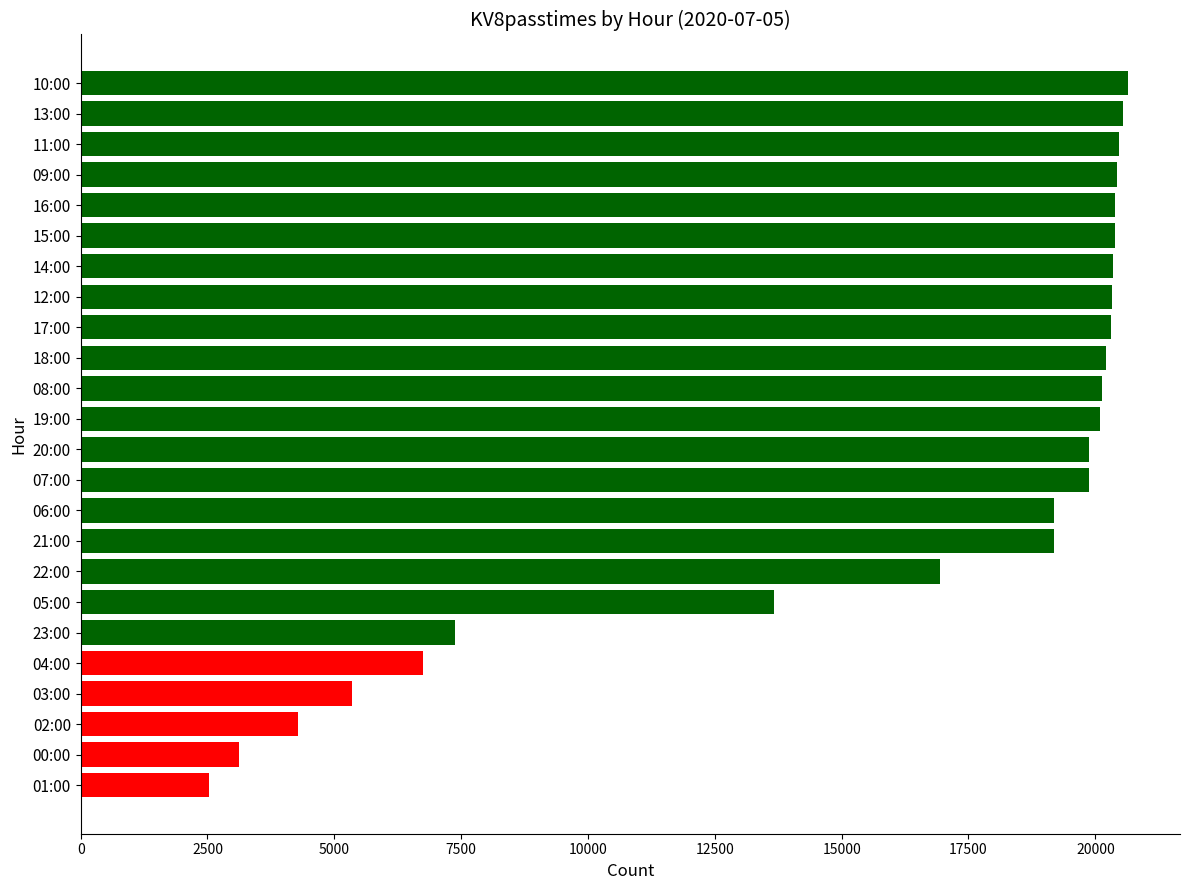

What is the maximum value shown in the chart?

20637